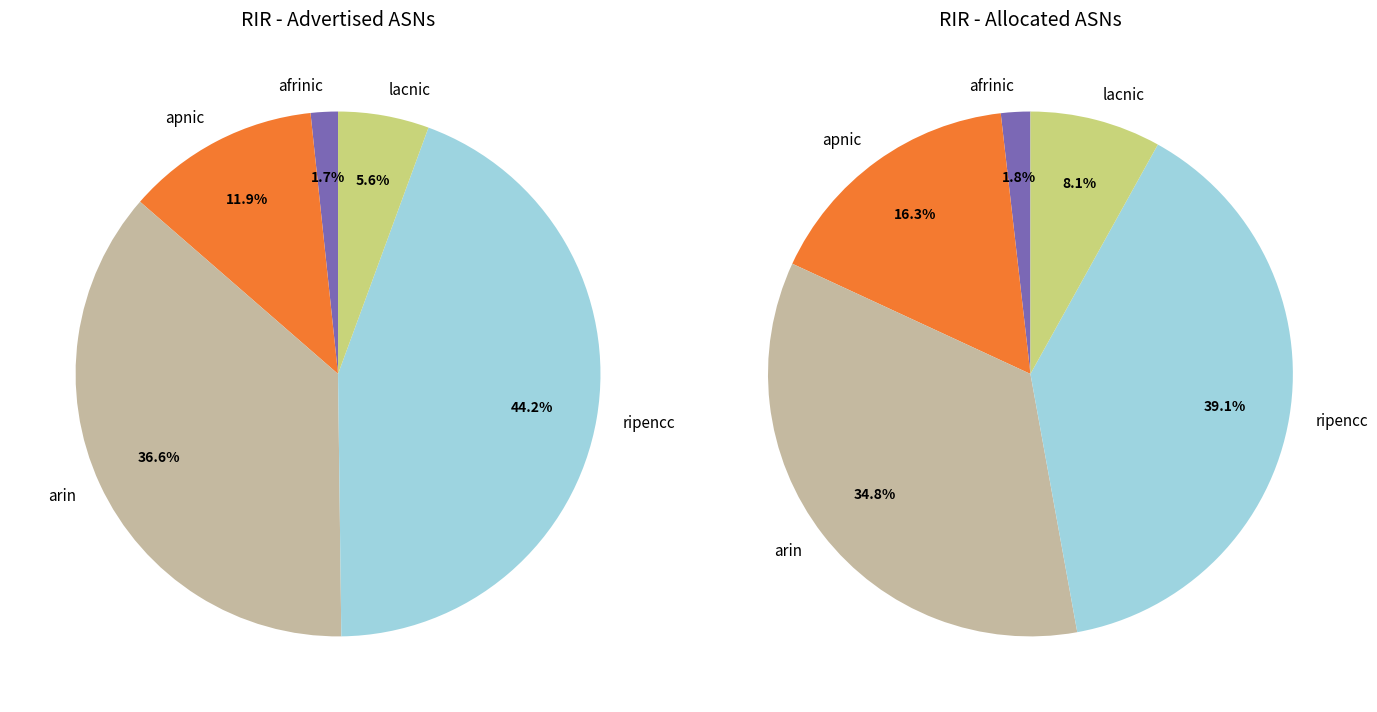

Is there any slice that represents more than half of the pie?

No